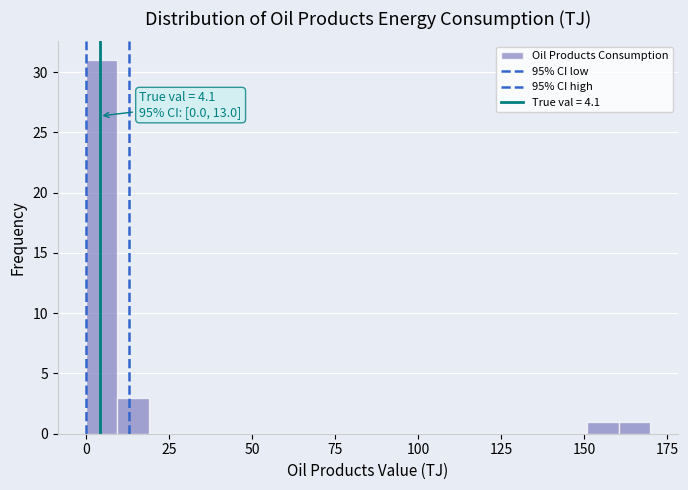

Read against the x-axis, roughly where is the centre of the tallest bar?

5